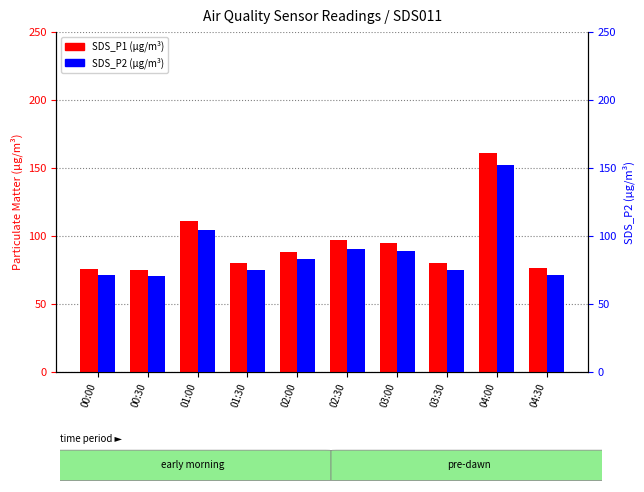

What is the label of the 10th bar from the left?

04:30